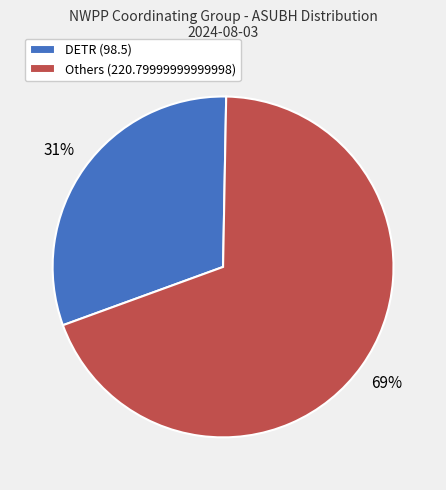

What is the ratio of the value at Others (220.79999999999998) to the value at DETR (98.5)?

2.2